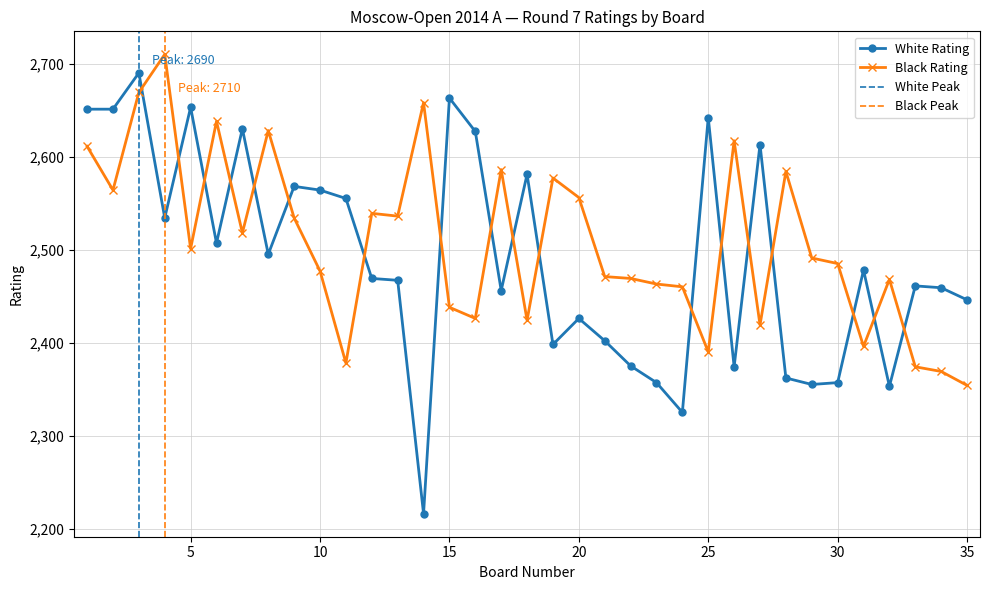

What is the difference between the maximum and second lowest values in the White Rating series?

365